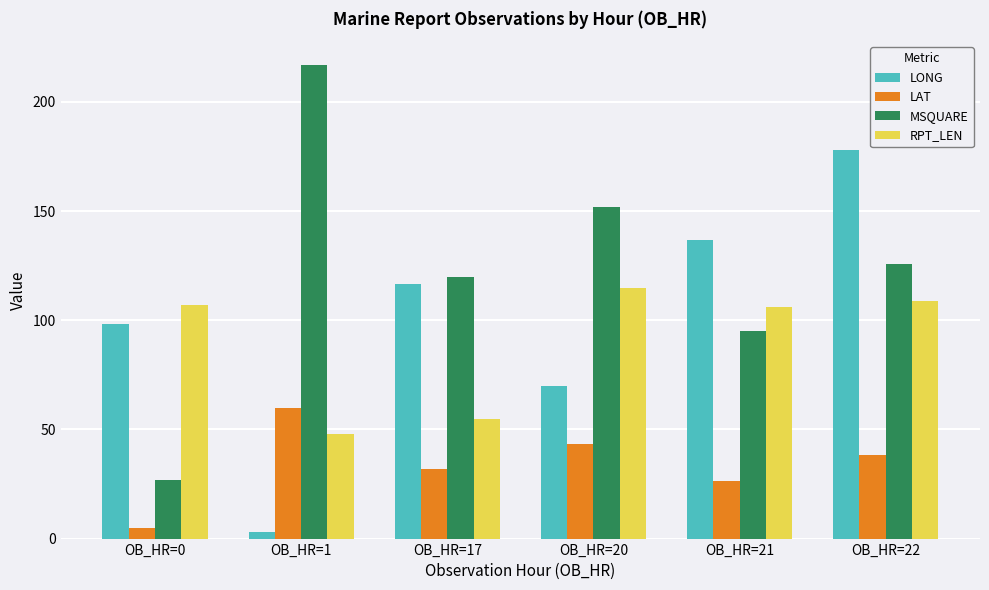

What is the difference between the RPT_LEN values at OB_HR=22 and OB_HR=17?

54.0